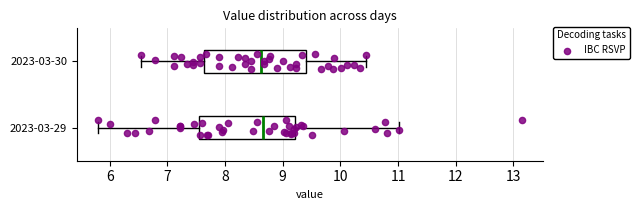

Reading bottom to top, read every box against the x-axis: the position of its median line, the range the box covers, and the ends of its whiskers. The values are not printed on the chart, so give them approximately, as read against the axis.

2023-03-29: median 8.7, box 7.5 to 9.2, whiskers 5.8 to 11.0
2023-03-30: median 8.6, box 7.6 to 9.4, whiskers 6.5 to 10.5